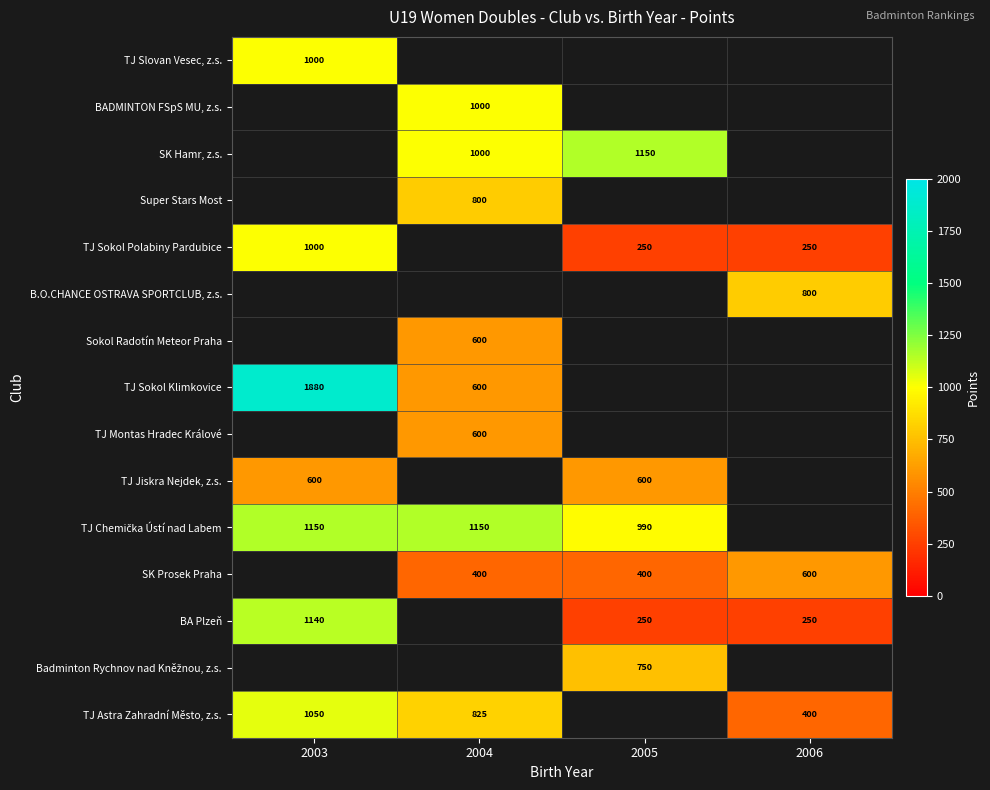

At which category does the chart reach its minimum across all series?

2005